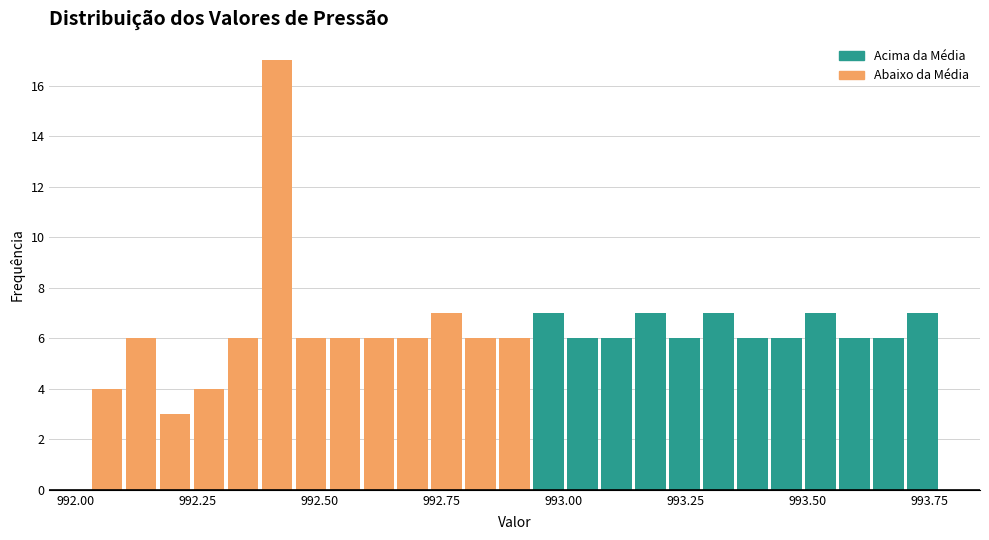

Read against the x-axis, roughly where is the centre of the tallest bar?

992.40